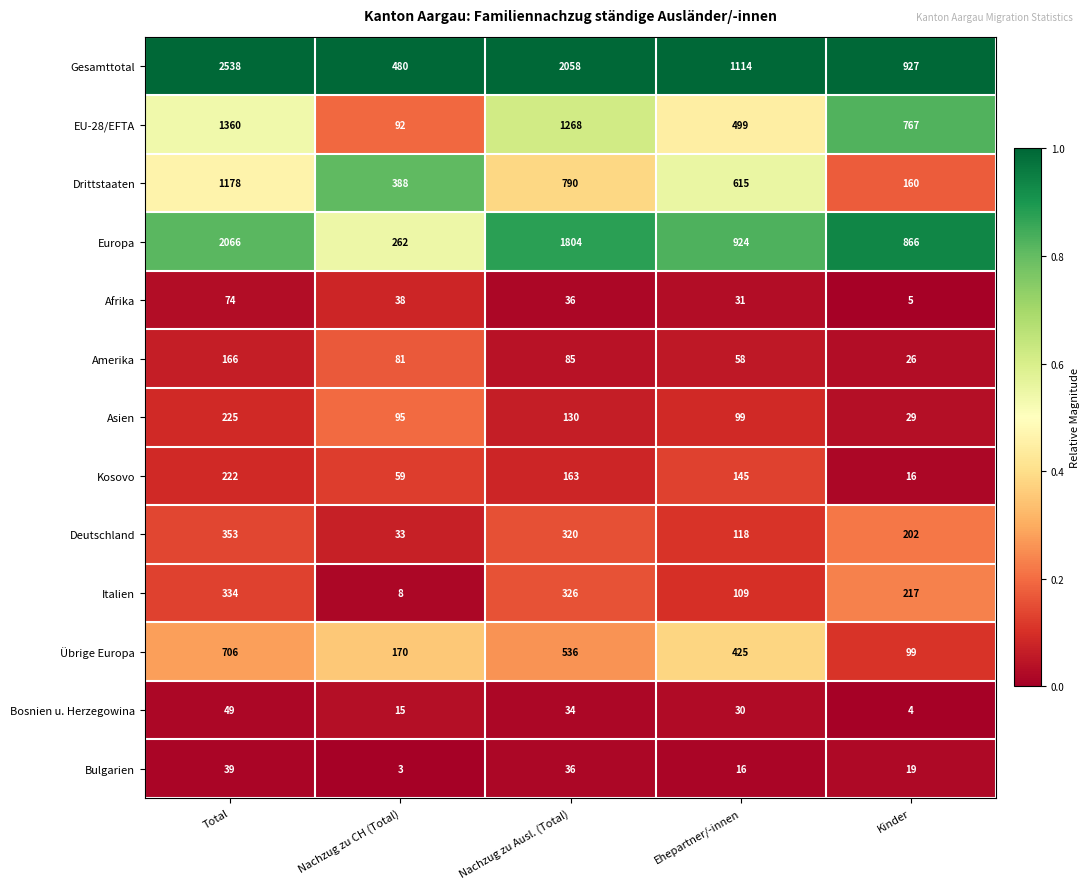

Count the number of data series in this chart.

13